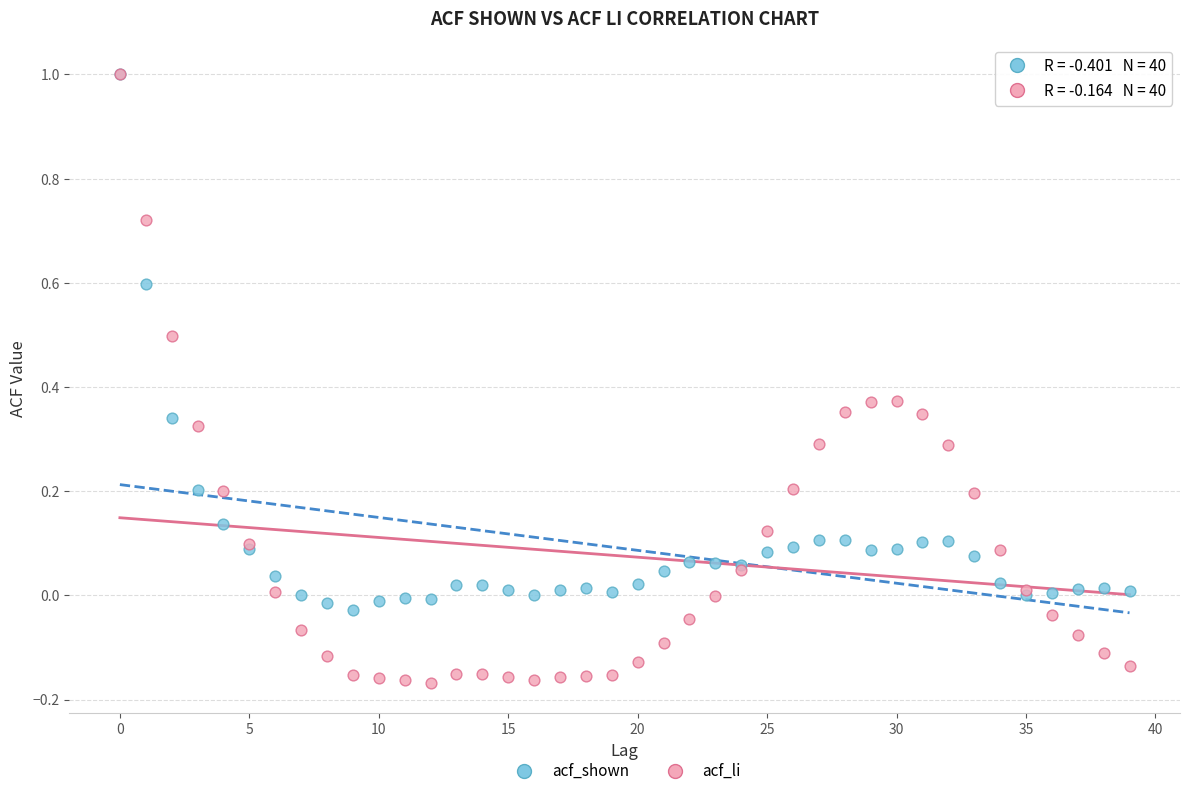

What are all the series names shown in the legend?

acf_shown, acf_li